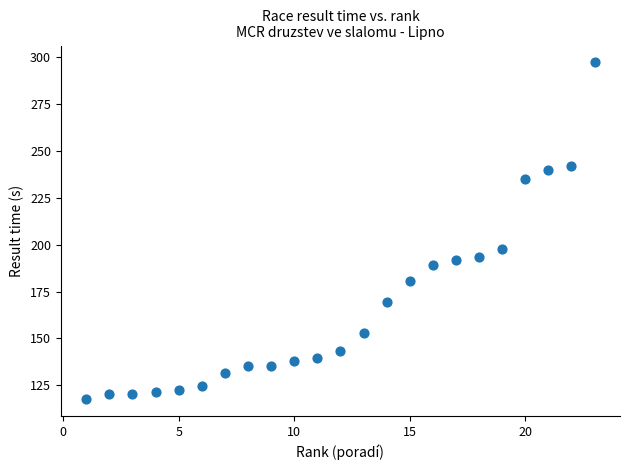

What Y value in the scatter plot is closest to 207?

197.7